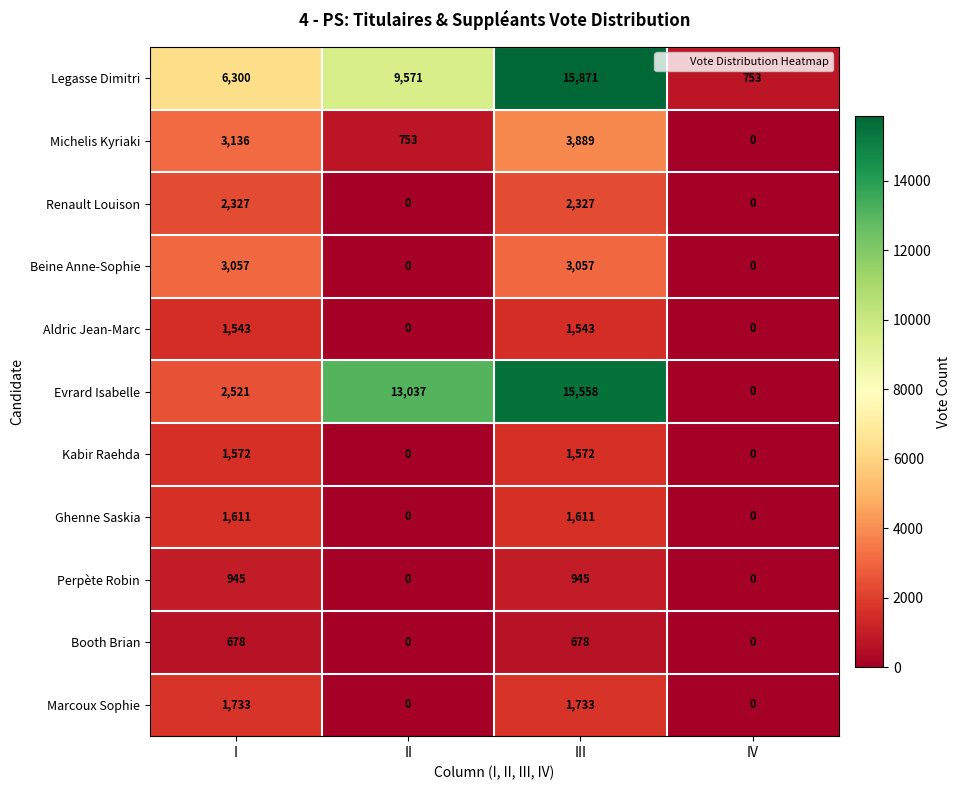

List the series in order of their peak value, highest first.

Legasse Dimitri, Evrard Isabelle, Michelis Kyriaki, Beine Anne-Sophie, Renault Louison, Marcoux Sophie, Ghenne Saskia, Kabir Raehda, Aldric Jean-Marc, Perpète Robin, Booth Brian